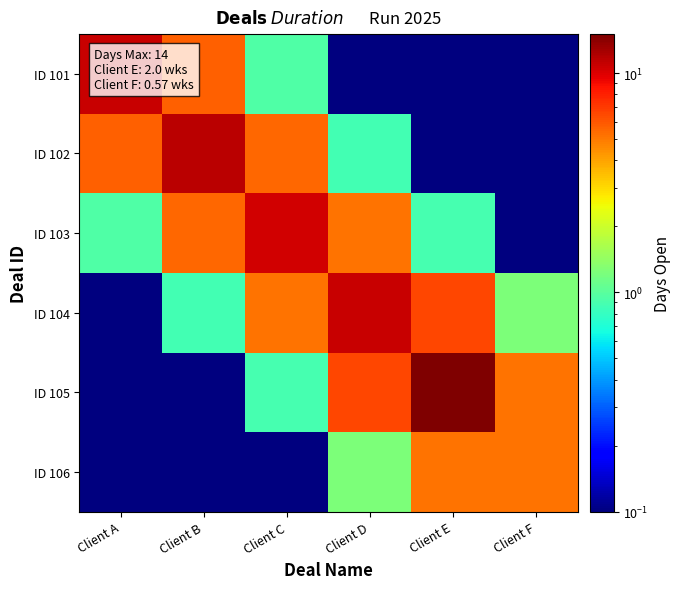

How many categories are shown in the chart?

6